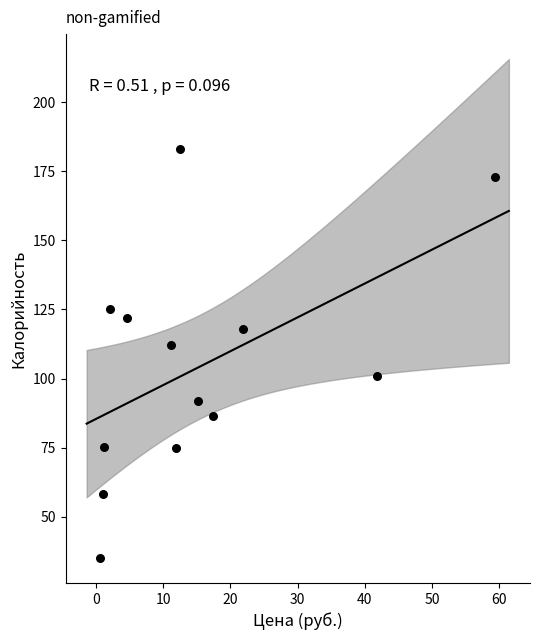

What Y value in the scatter plot is closest to 109?

112.0